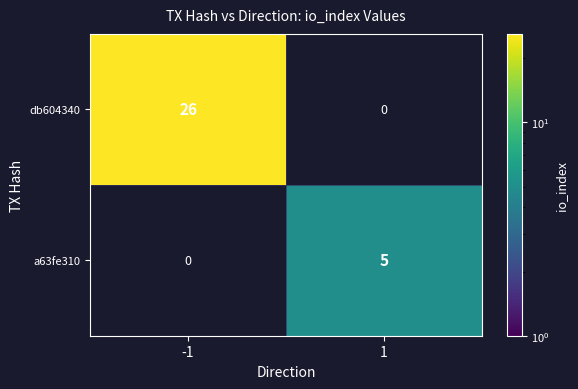

Which category has the lowest value across all series?

1